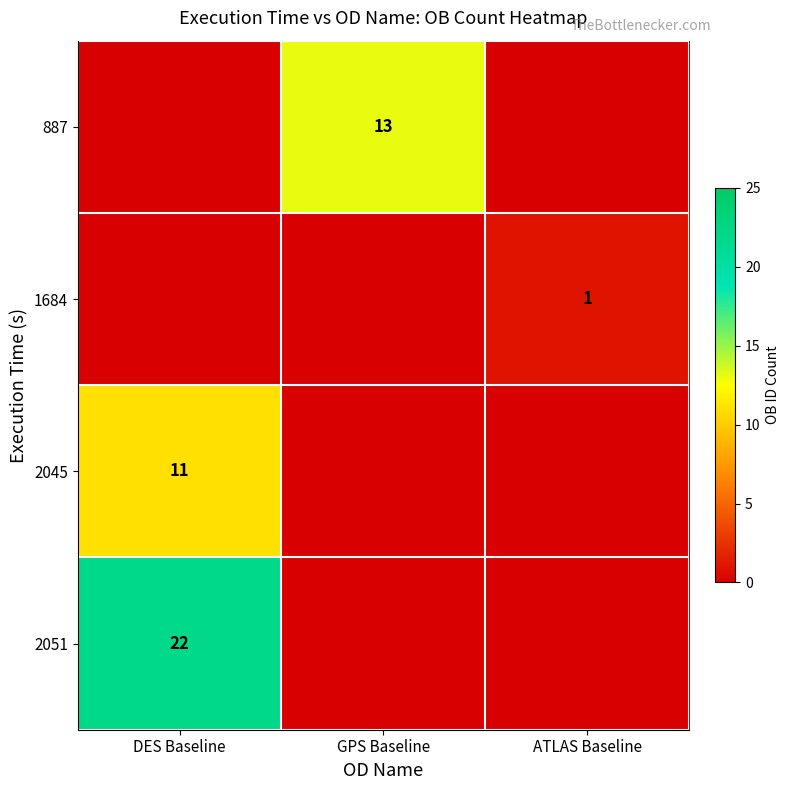

Is it true that 2051 equals 36 at DES Baseline?

False